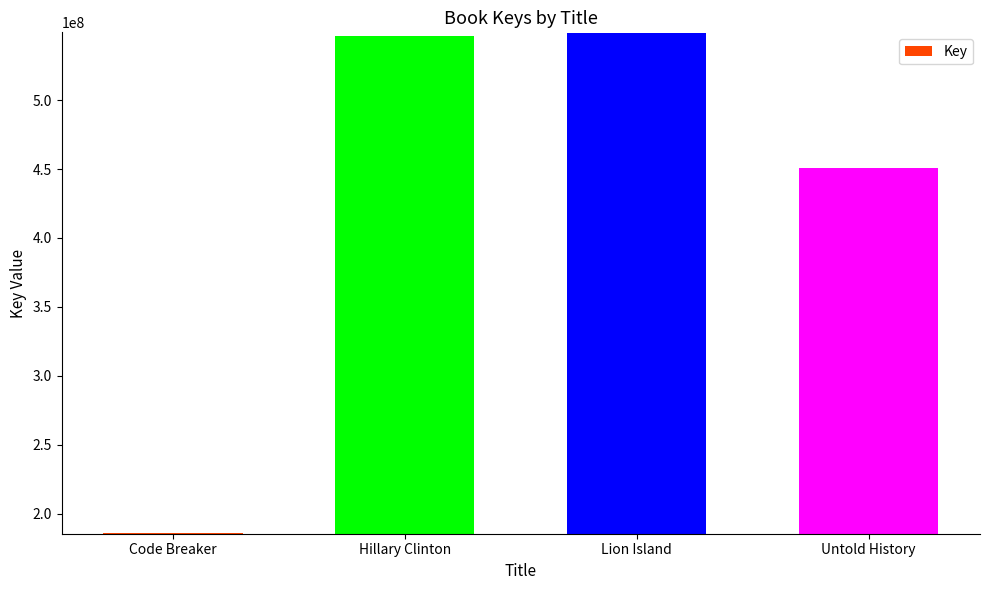

How many series are shown in this chart?

1